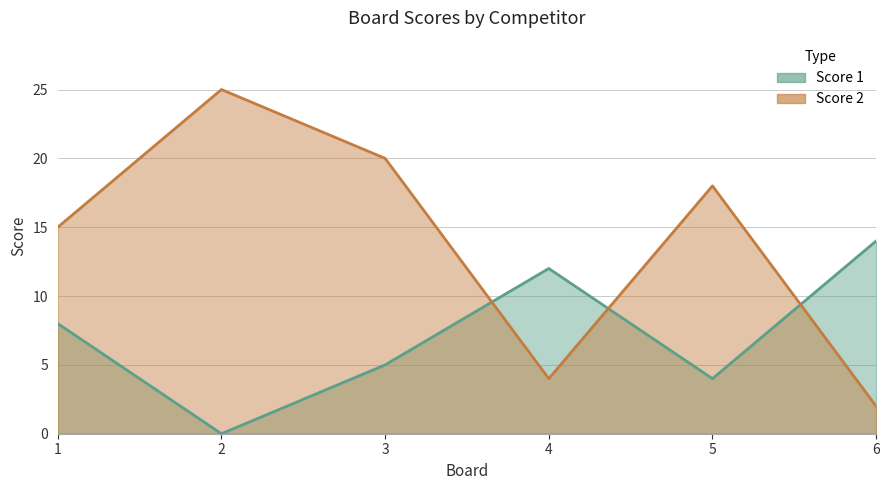

Reading left to right, what are all the values shown in this chart?

Score 1: 8	0	5	12	4	14
Score 2: 15	25	20	4	18	2